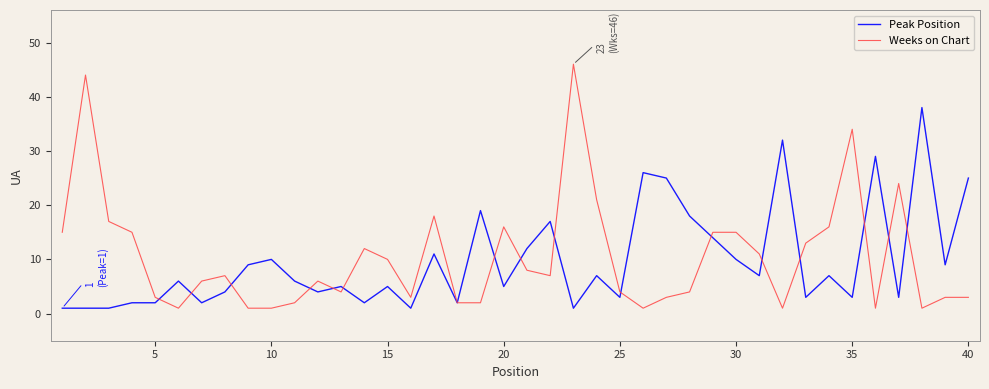

True or false: Peak Position and Weeks on Chart cross at least once.

True